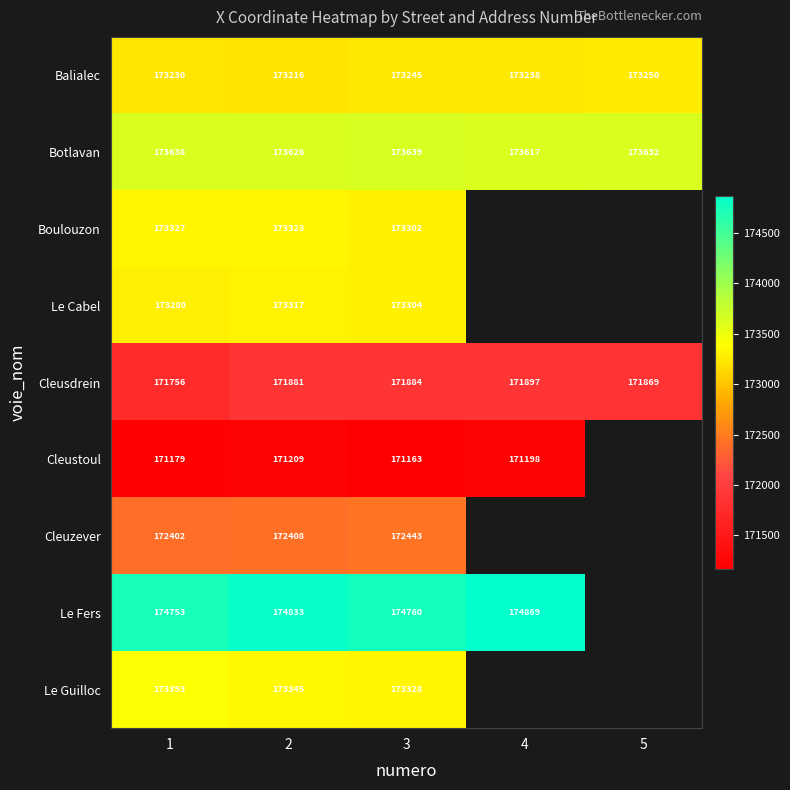

Rank the series at 2 from lowest to highest value.

Cleustoul, Cleusdrein, Cleuzever, Balialec, Le Cabel, Boulouzon, Le Guilloc, Botlavan, Le Fers